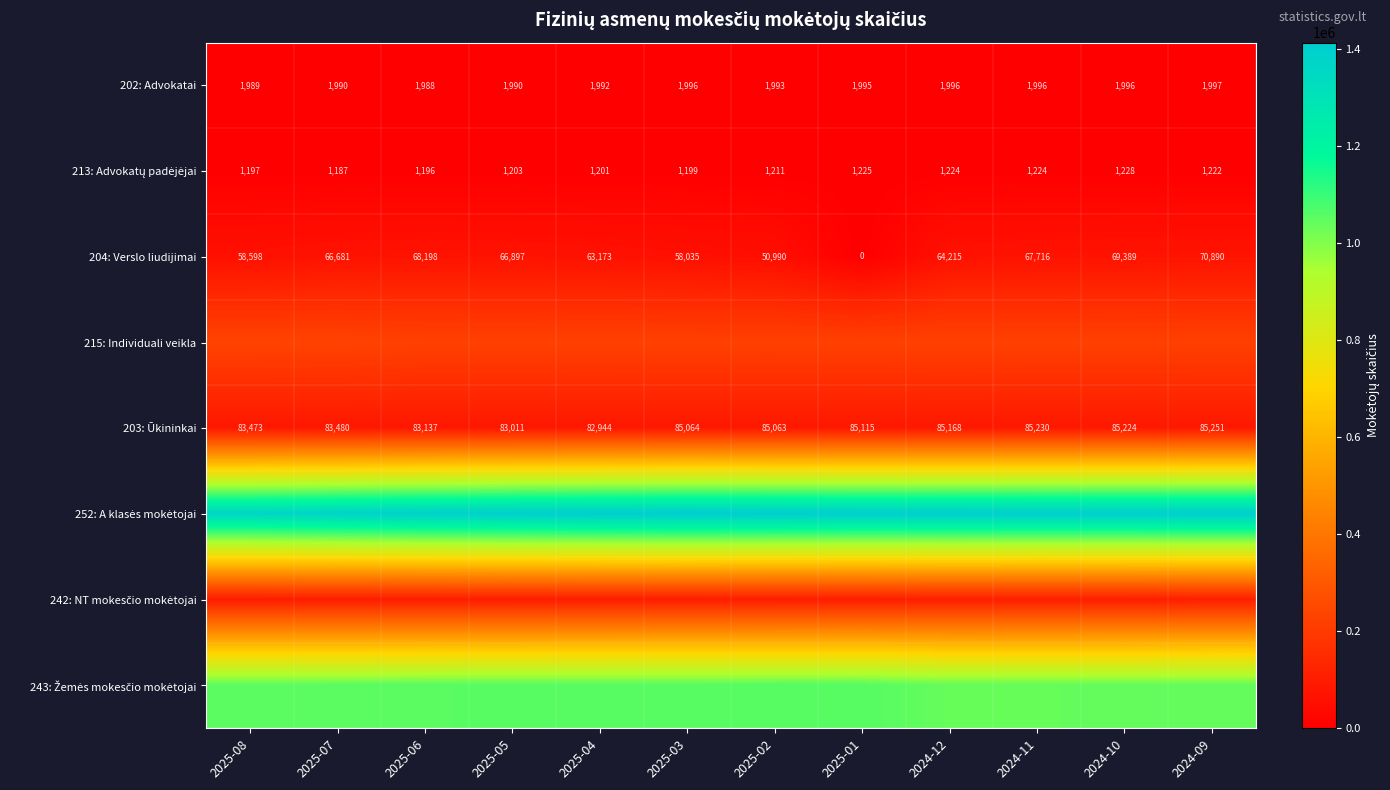

The value of 202: Advokatai at 2025-08 is 1989. True or false?

True